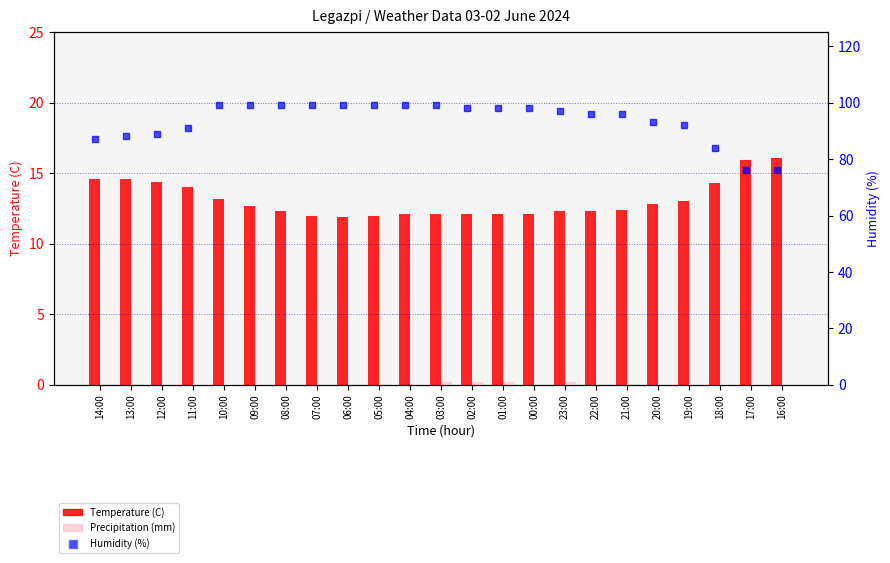

Which series has the largest Y range (max minus min)?

Humidity (%)